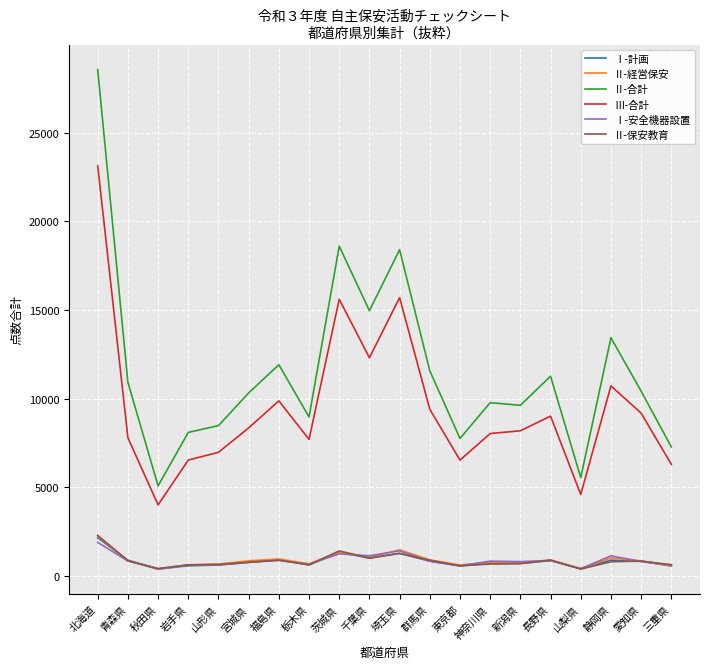

Where does the Ⅲ-合計 series first go above 8342?

北海道